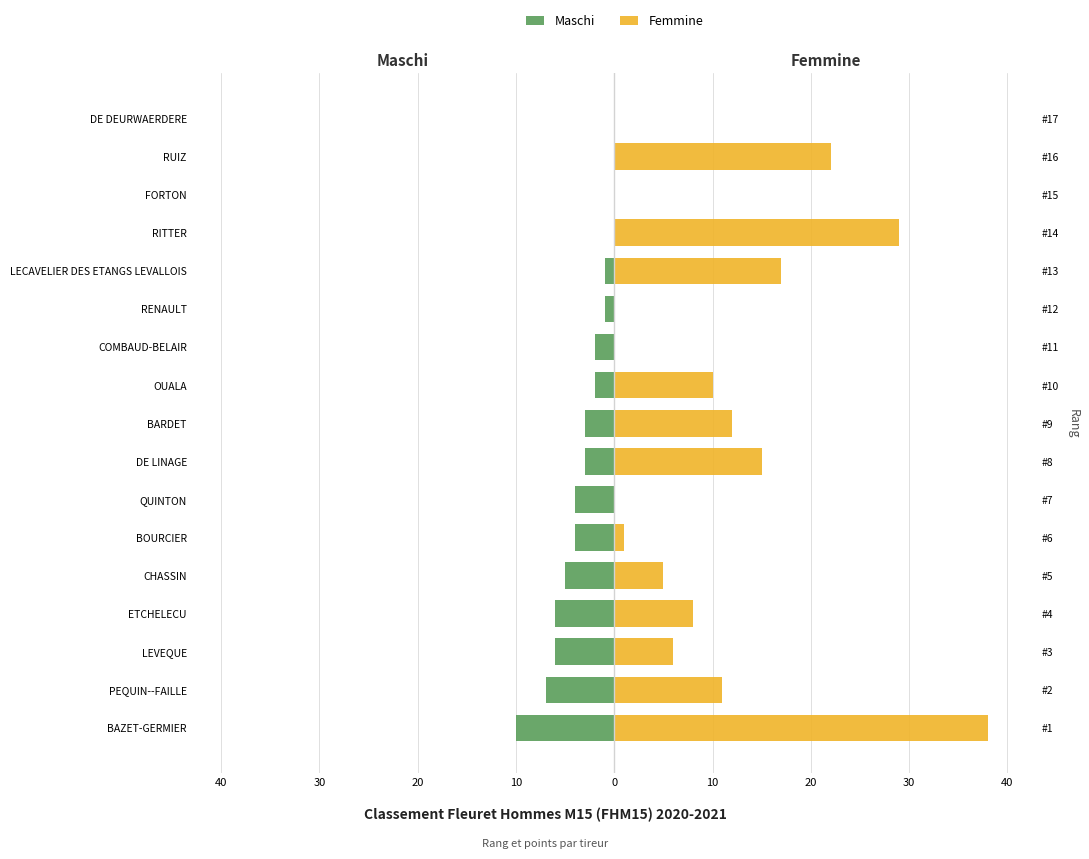

What is the spread (max minus min) of values at 10?

14